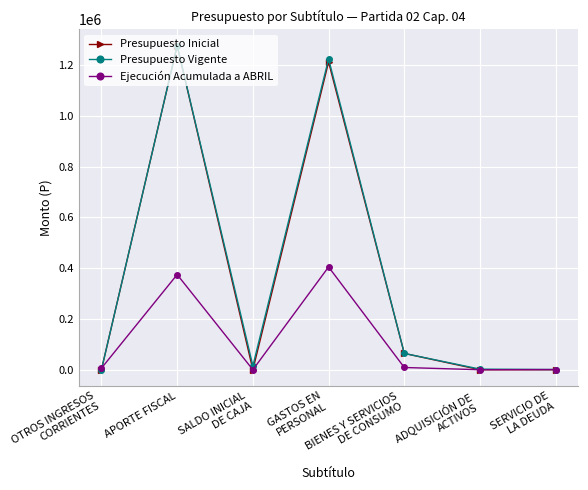

What is the value of the Ejecución Acumulada a ABRIL point at the 2nd from the left?

374837